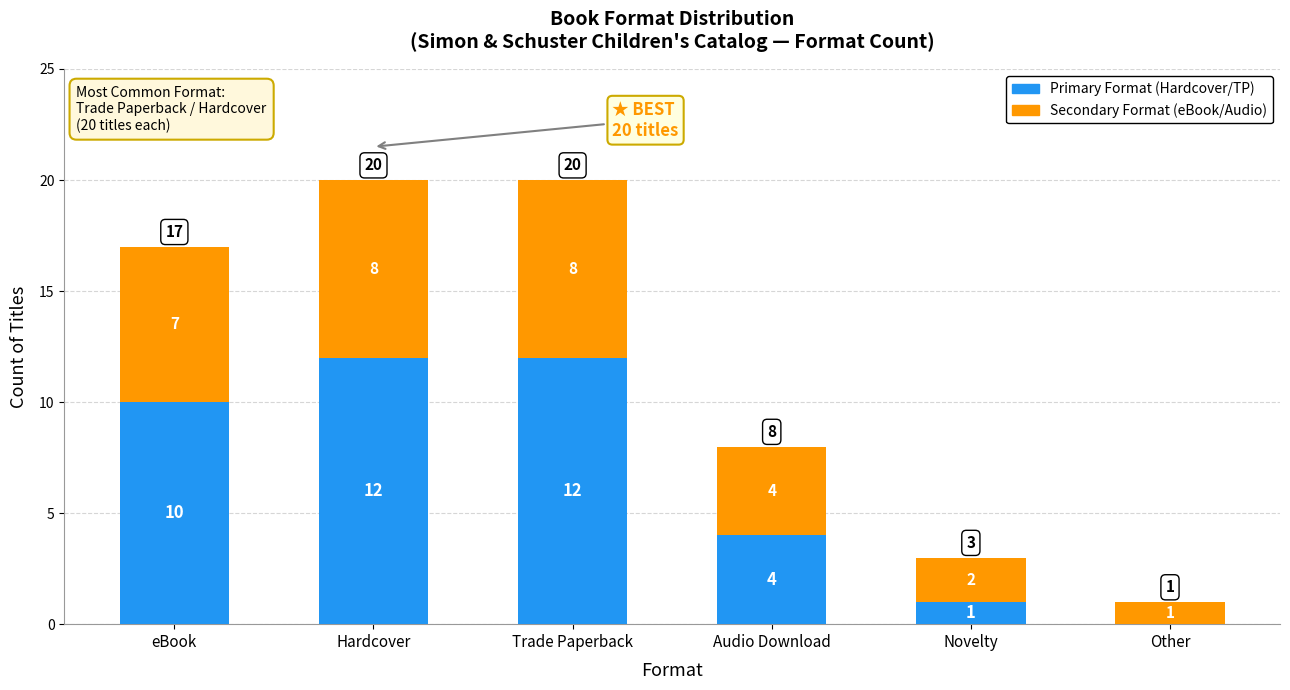

What is the total value across all series at Novelty?

3